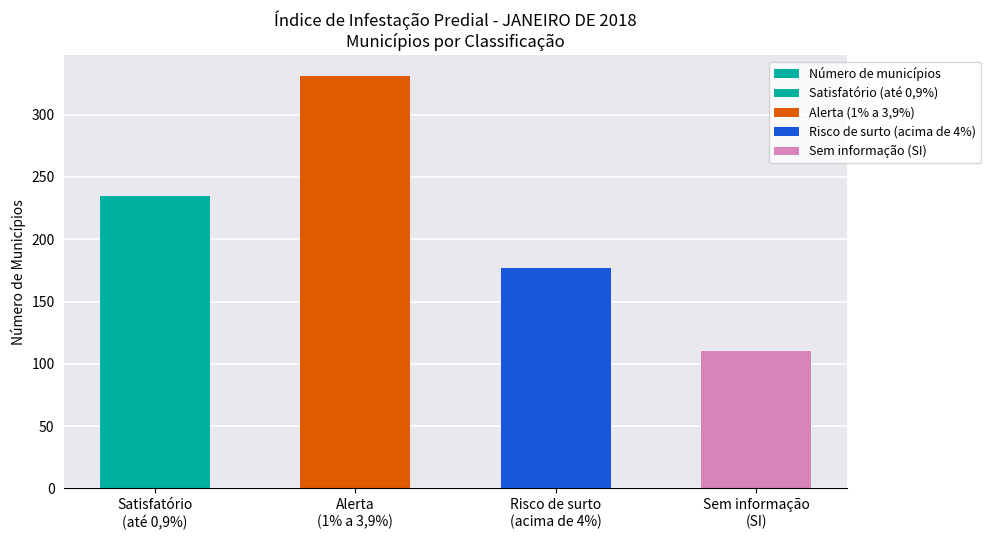

Does the chart contain stacked bars?

No